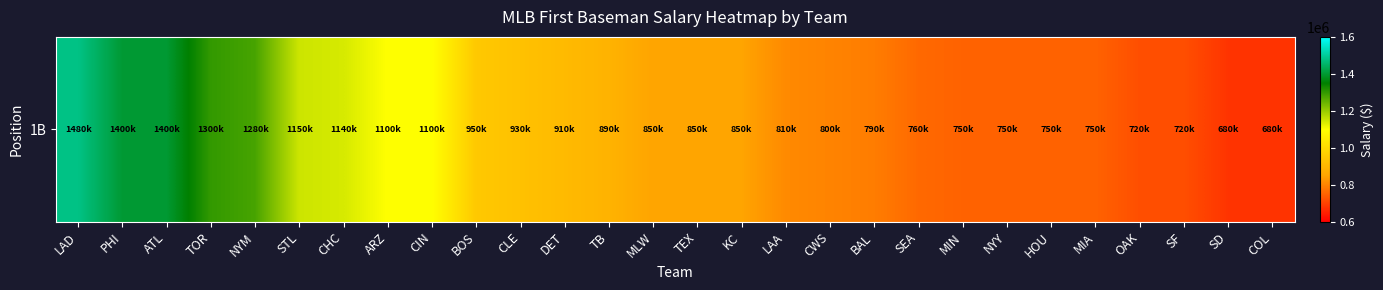

True or false: the data shows 750000 at NYY.

True